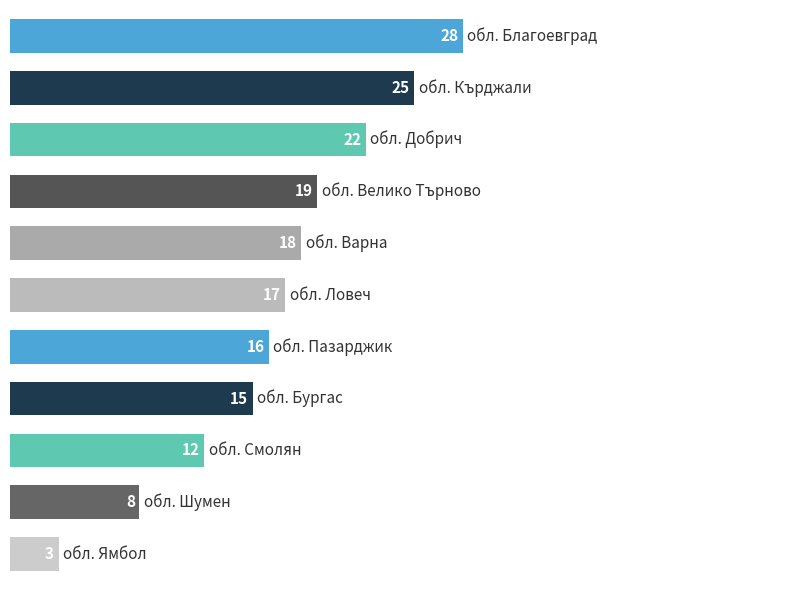

What is the maximum value shown in the chart?

28